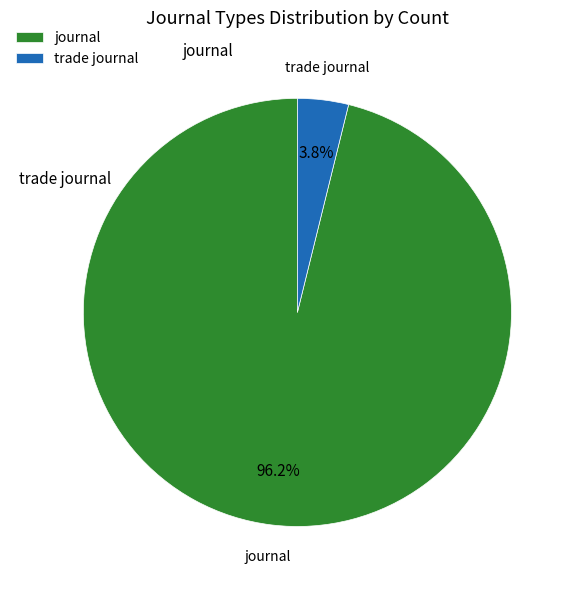

What percentage is the journal slice, to the nearest percent?

96%